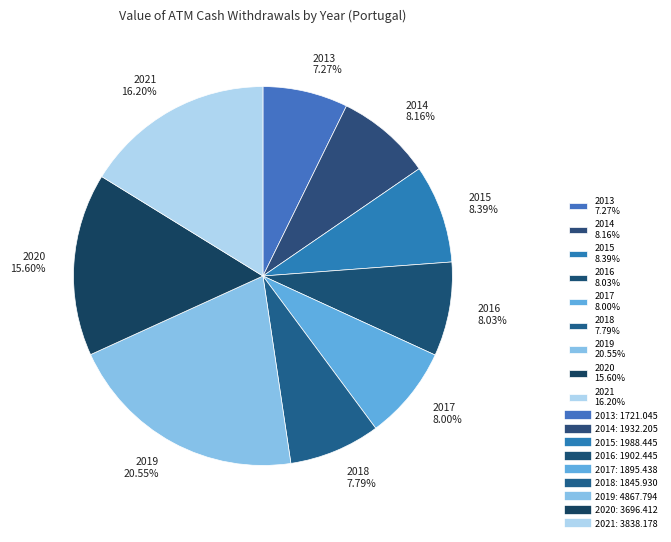

To the nearest percent, what portion does 2013 represent?

7%